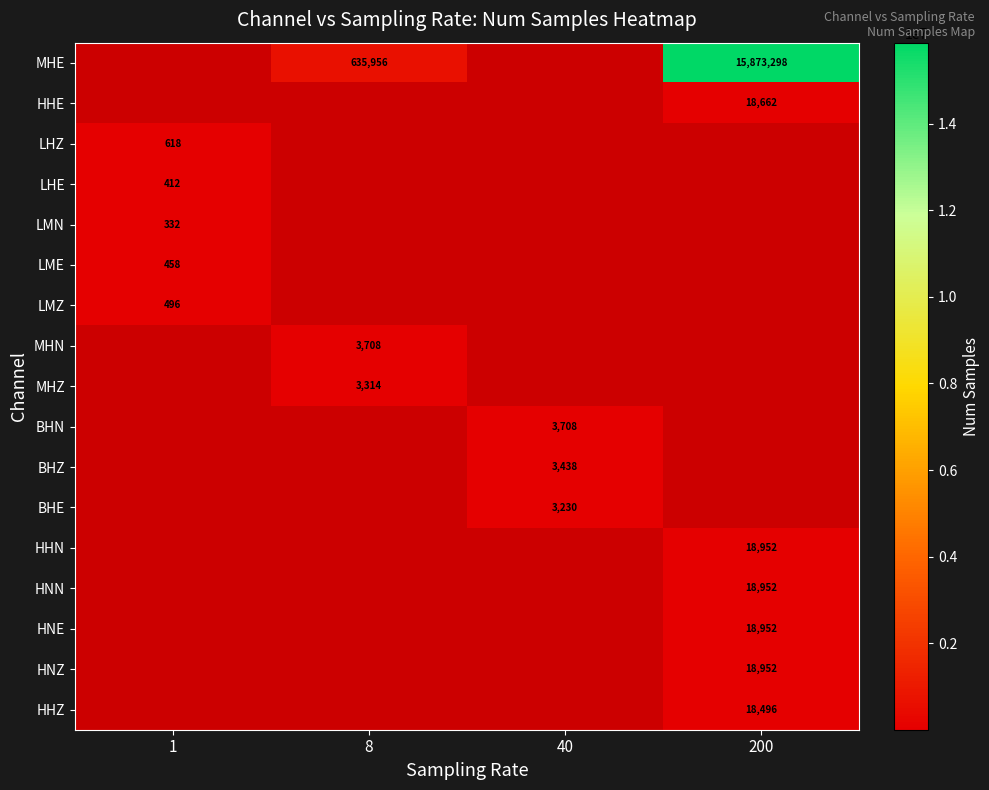

What is the smallest value displayed?

332.0